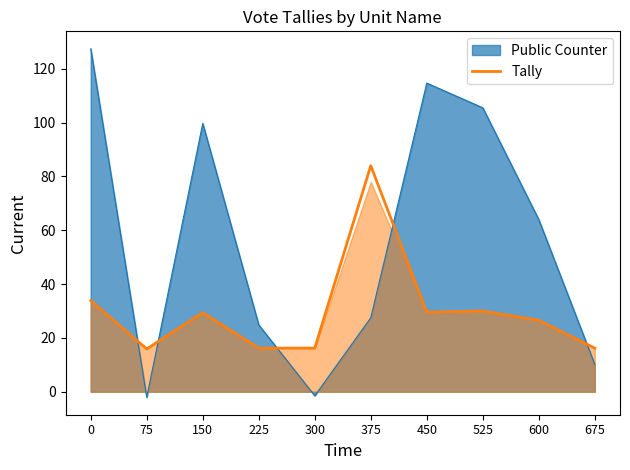

Reading left to right, what are all the values shown in this chart?

0=33.9	75=15.9	150=29.4	225=16.2	300=16.2	375=84.0	450=29.5	525=30.0	600=26.5	675=16.2